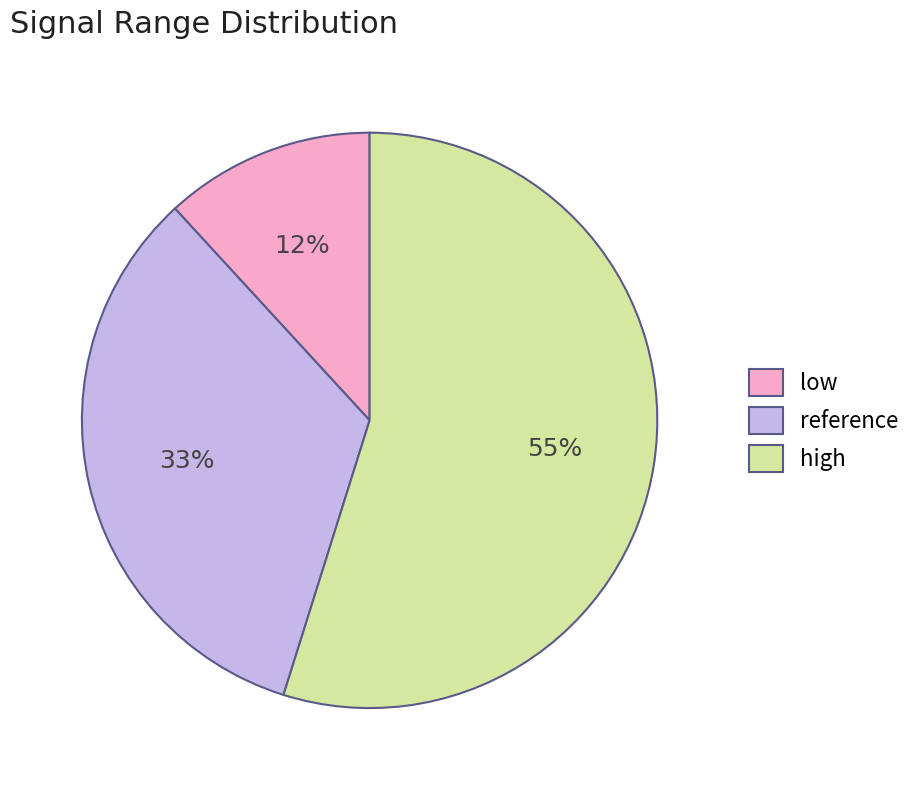

To the nearest percent, what is the difference between the high and reference slice percentages?

22%